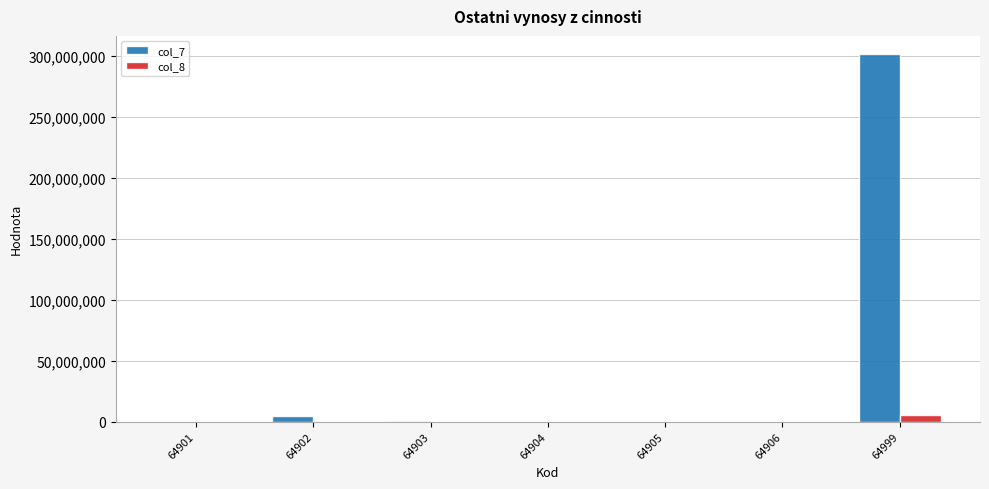

Which series has the largest total across all categories?

col_7